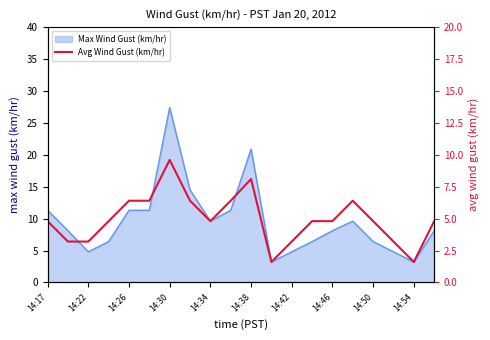

The Max Wind Gust (km/hr) series shows 6.4 at 14:50. True or false?

True